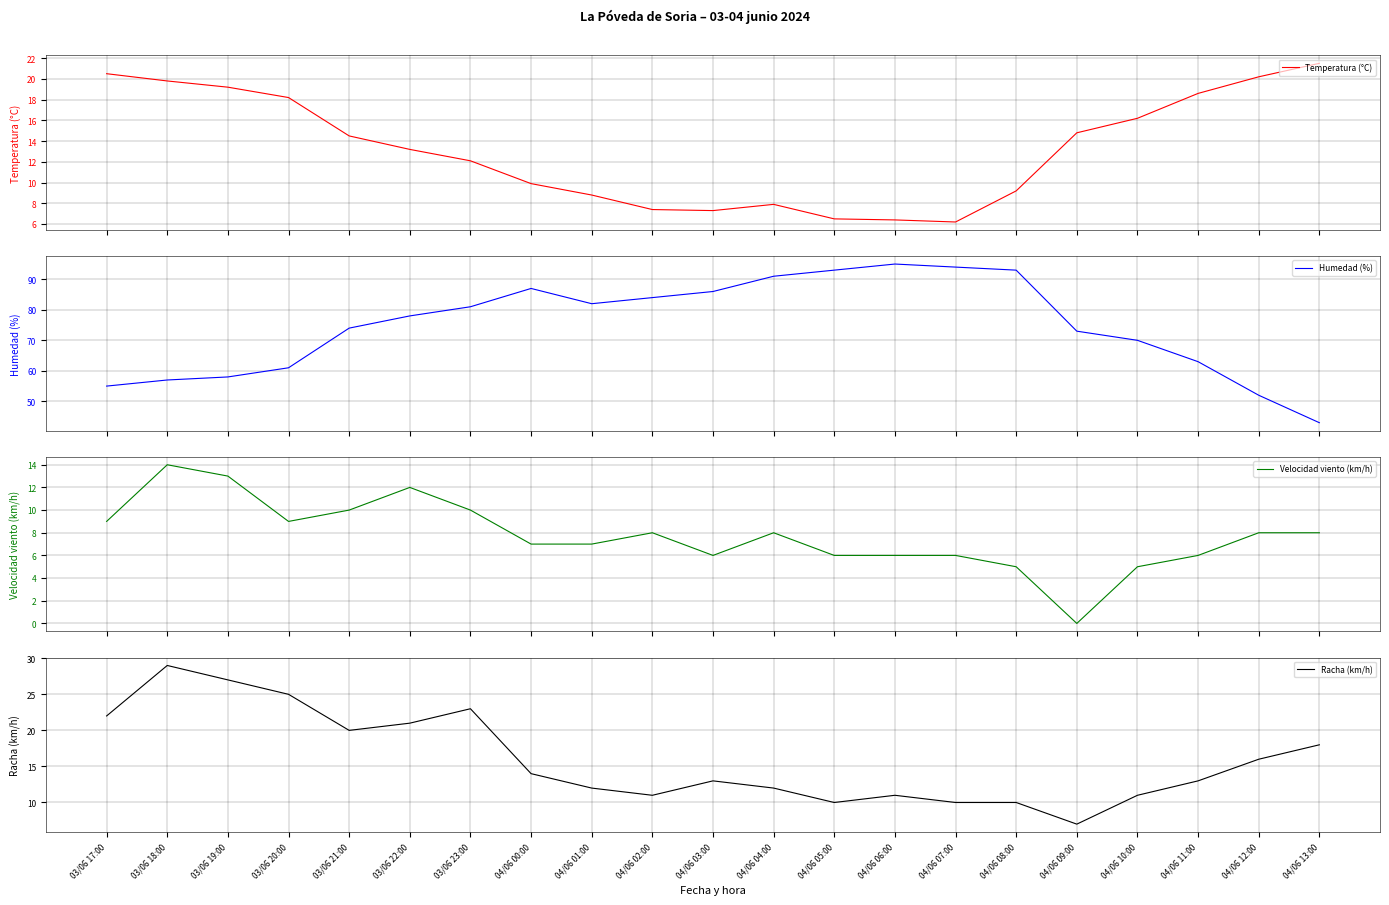

Does the chart have visible grid lines?

Yes